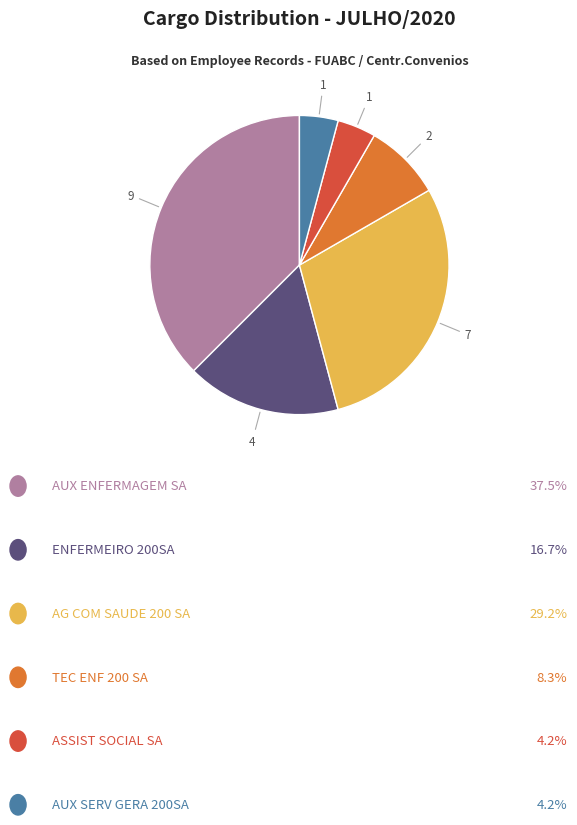

Is there any slice that represents more than half of the pie?

No